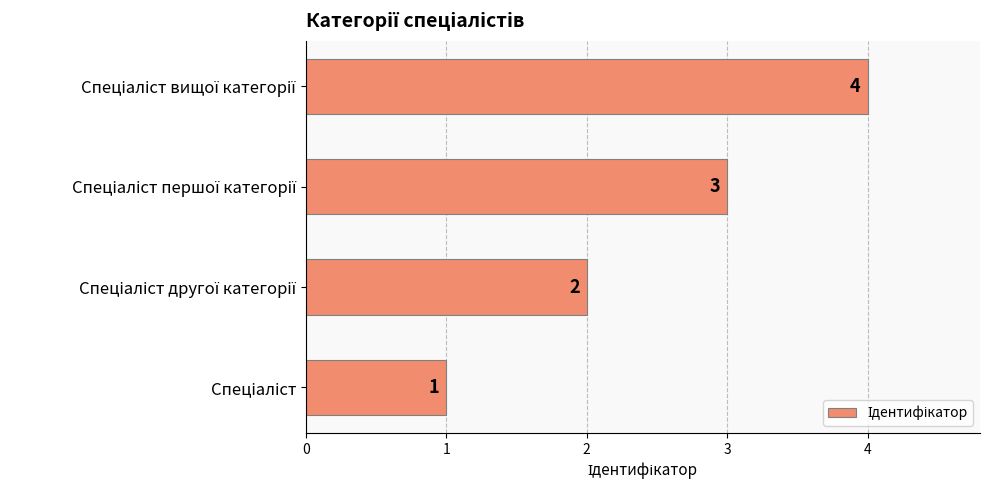

What is the greatest value displayed?

4